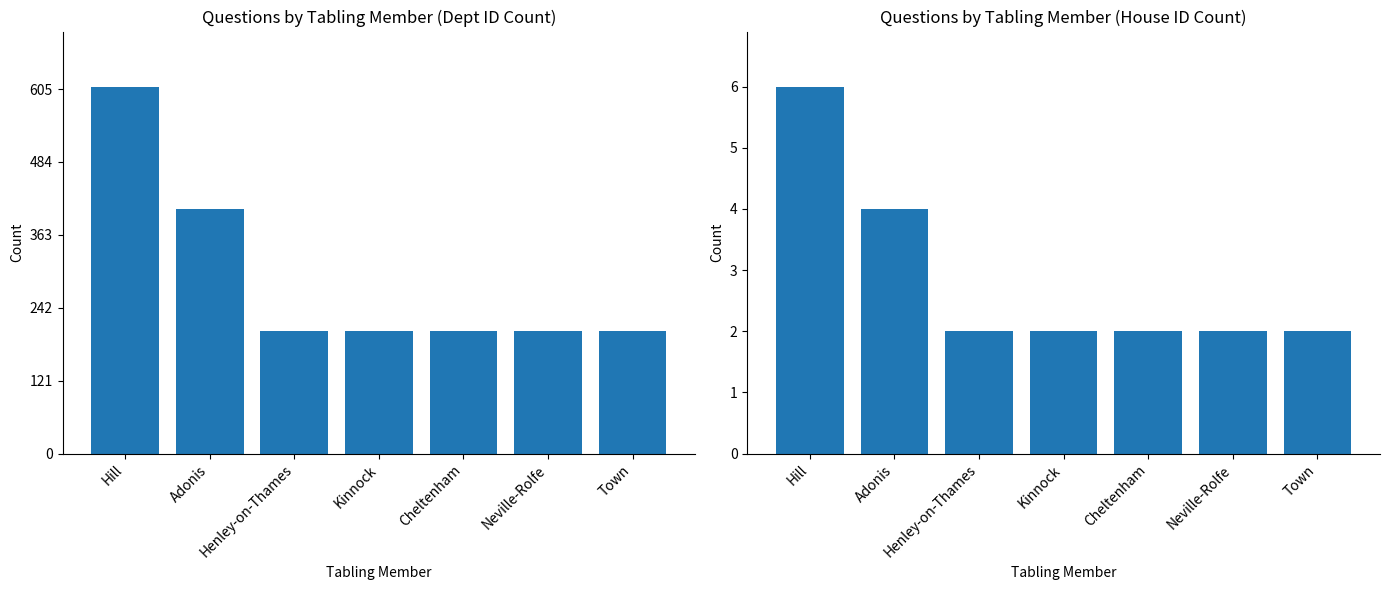

Does the chart contain any negative values?

No